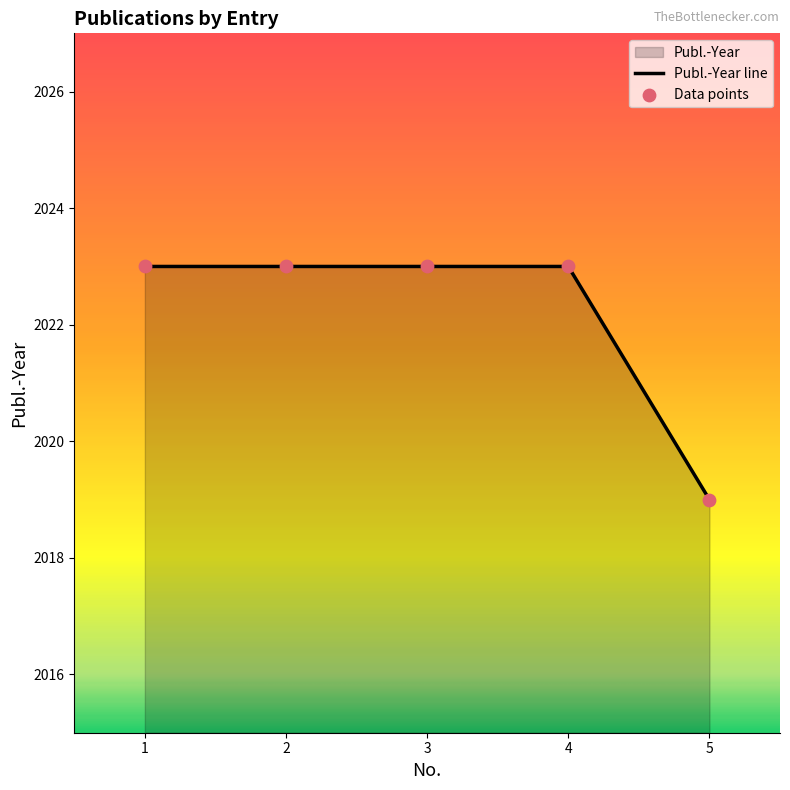

Which has a higher value, 4 or 1?

4